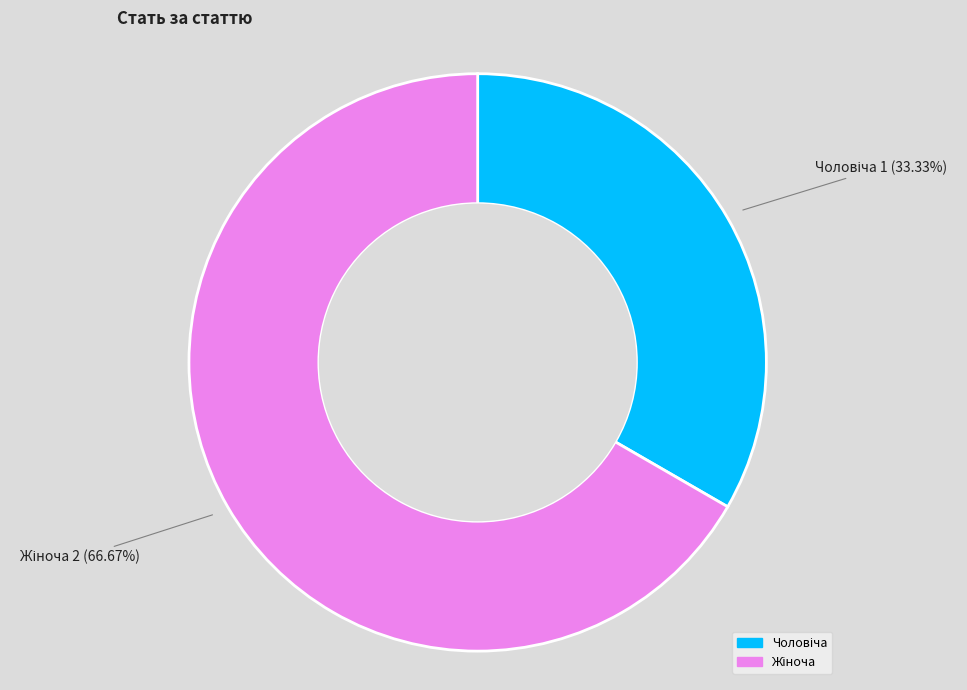

Is there any slice that represents more than half of the pie?

Yes